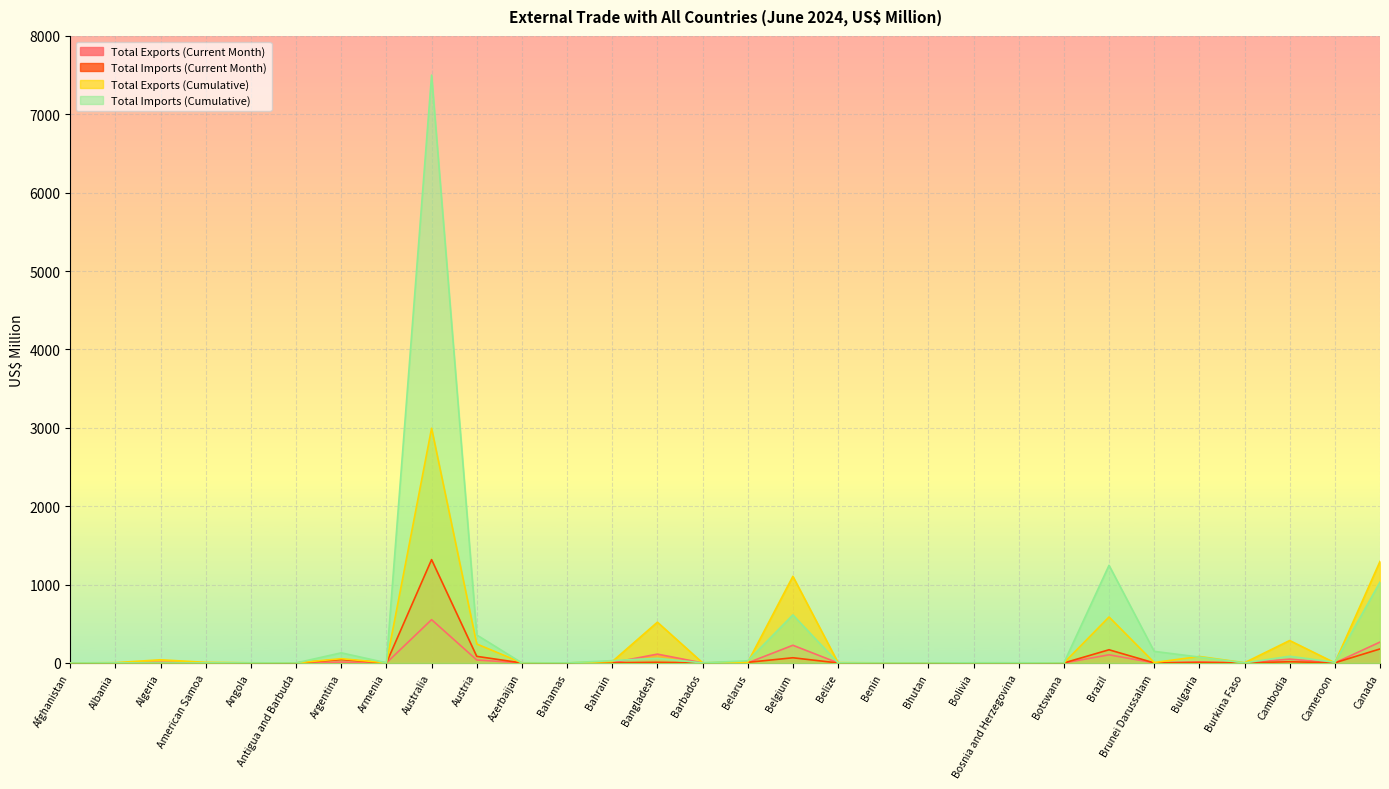

What position from the left is Cameroon?

29